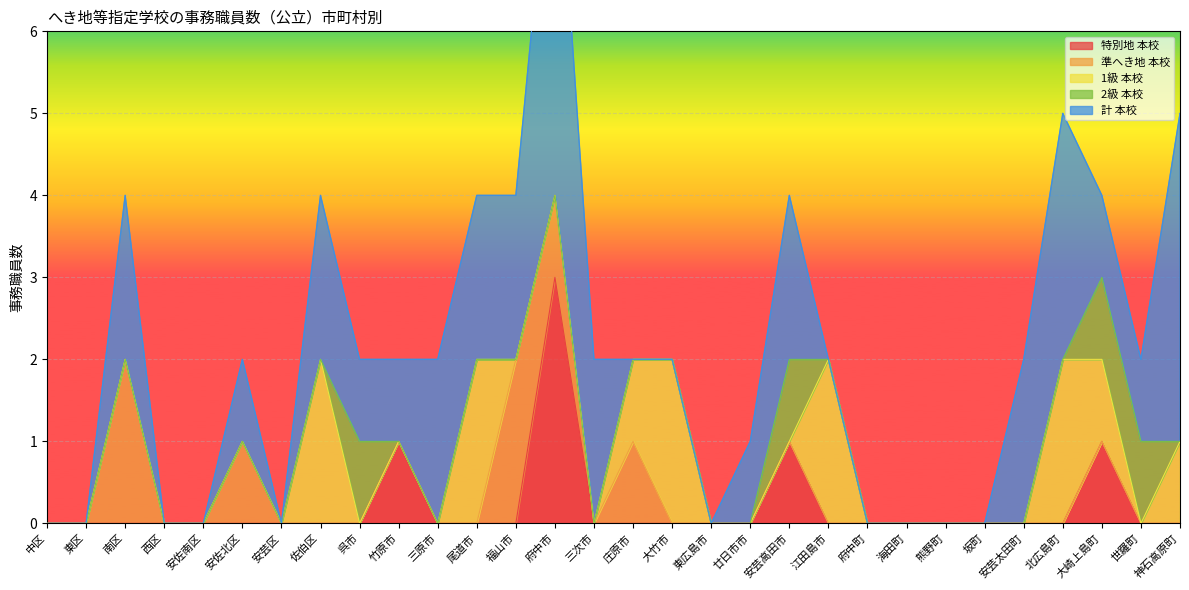

Is the value of 2級 本校 at 三次市 greater than the value of 特別地 本校 at 坂町?

No